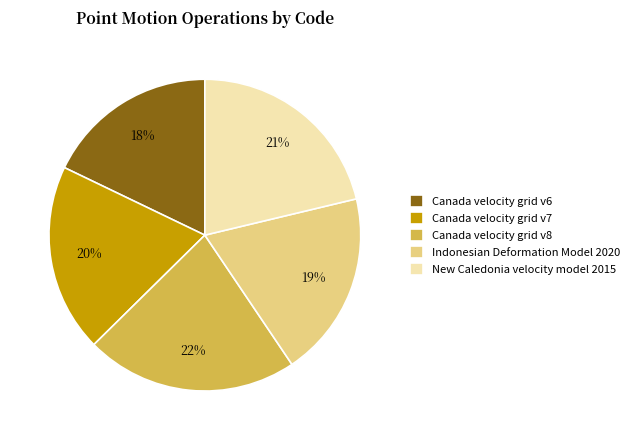

Does any single category account for the majority?

No